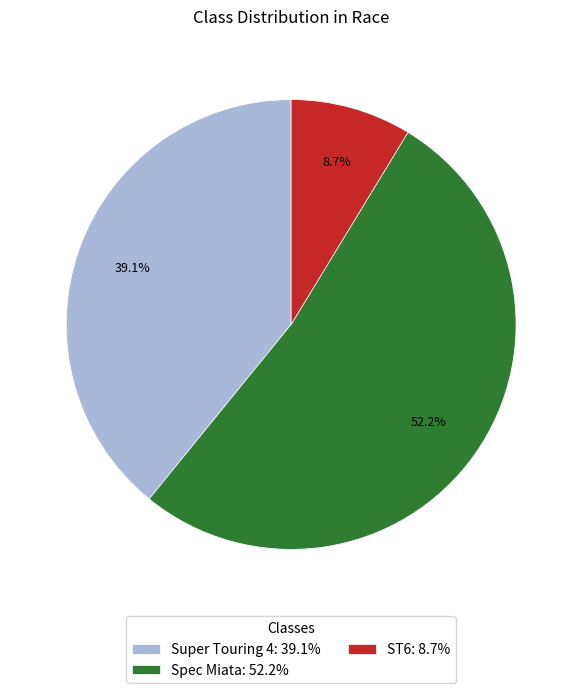

To the nearest percent, what percentage of the pie is ST6?

9%